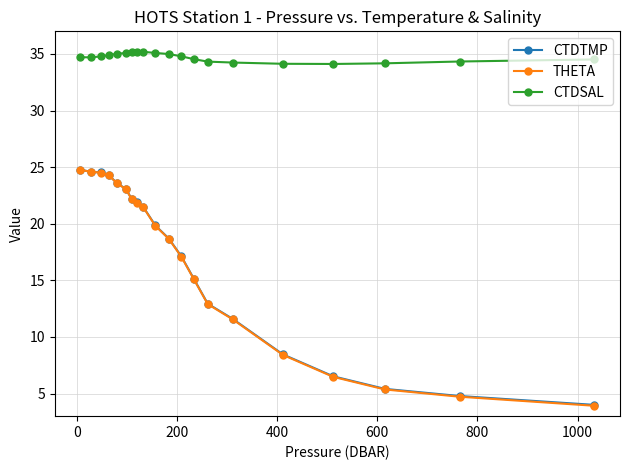

Does the chart display data point markers on the line(s)?

Yes